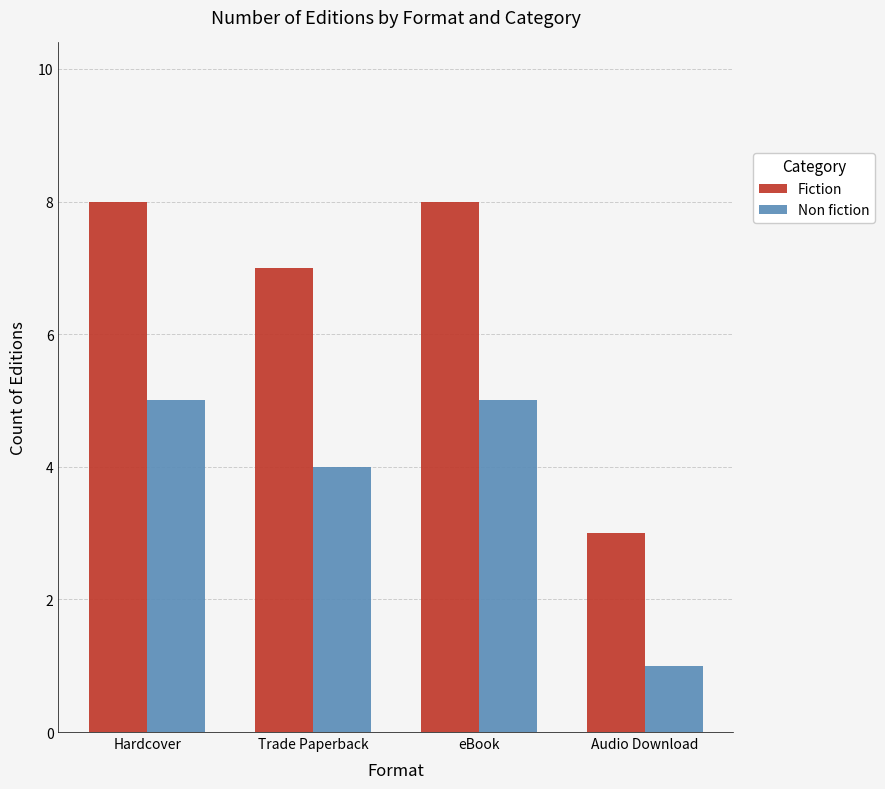

The Non fiction series shows 6 at Trade Paperback. True or false?

False